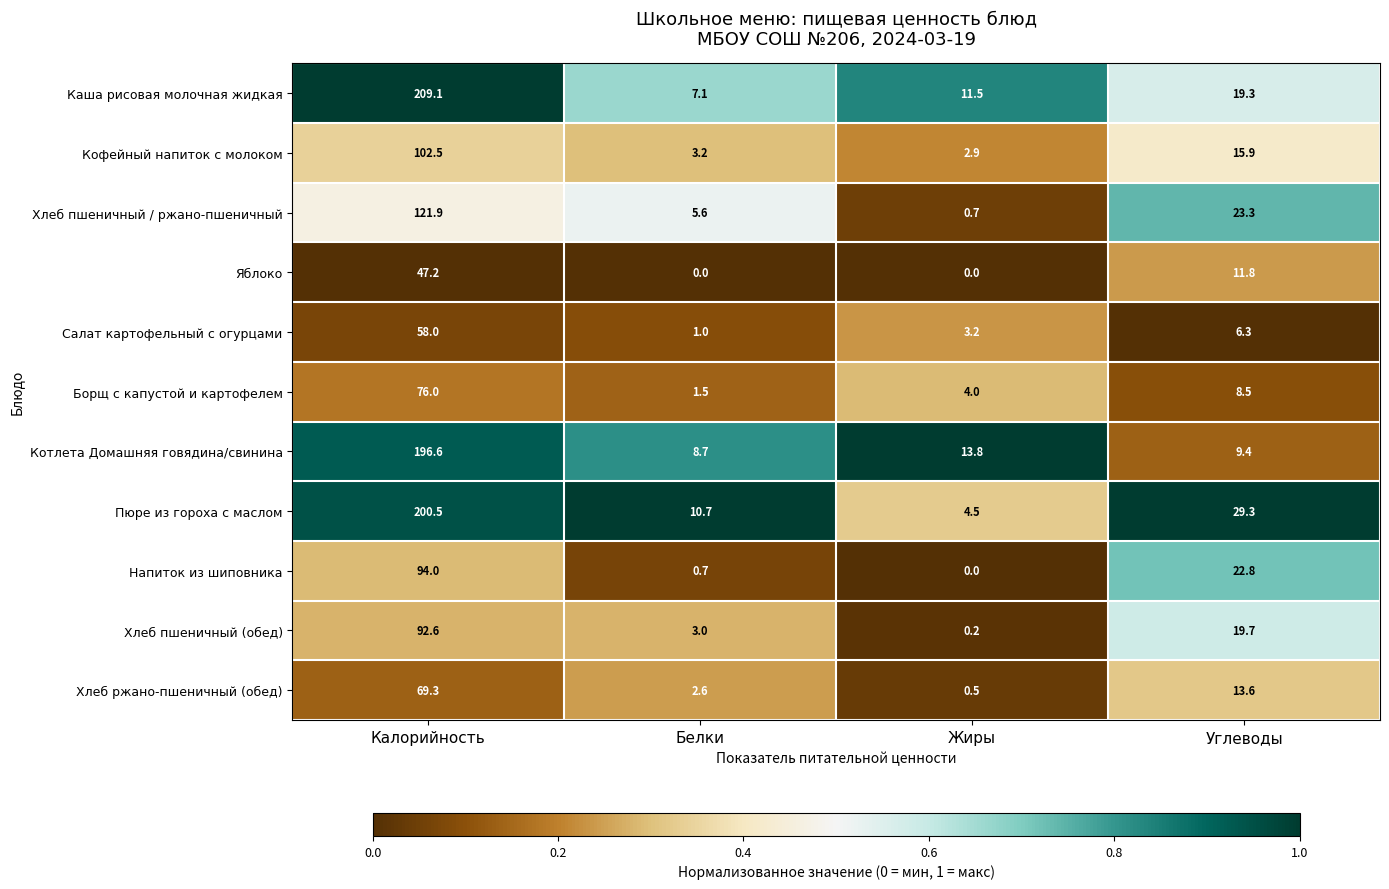

How many categories are shown in the chart?

4